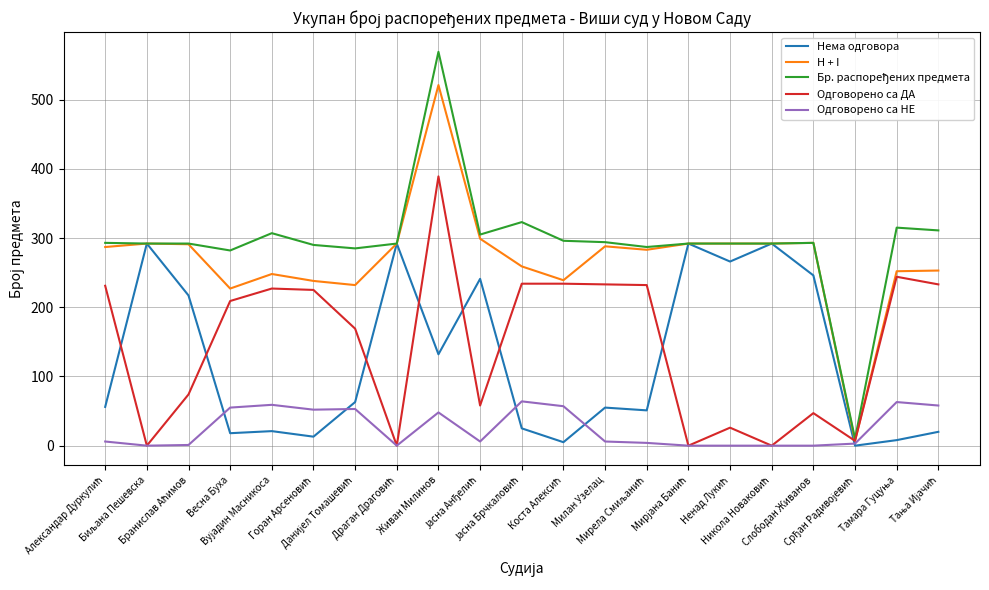

What is the highest value of the H + I series?

521